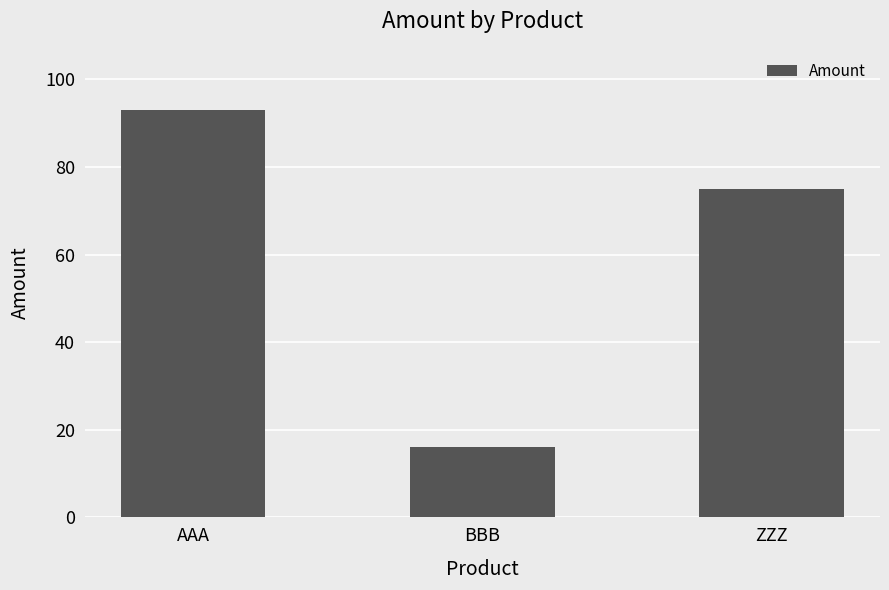

What is the change in value from AAA to BBB?

-77